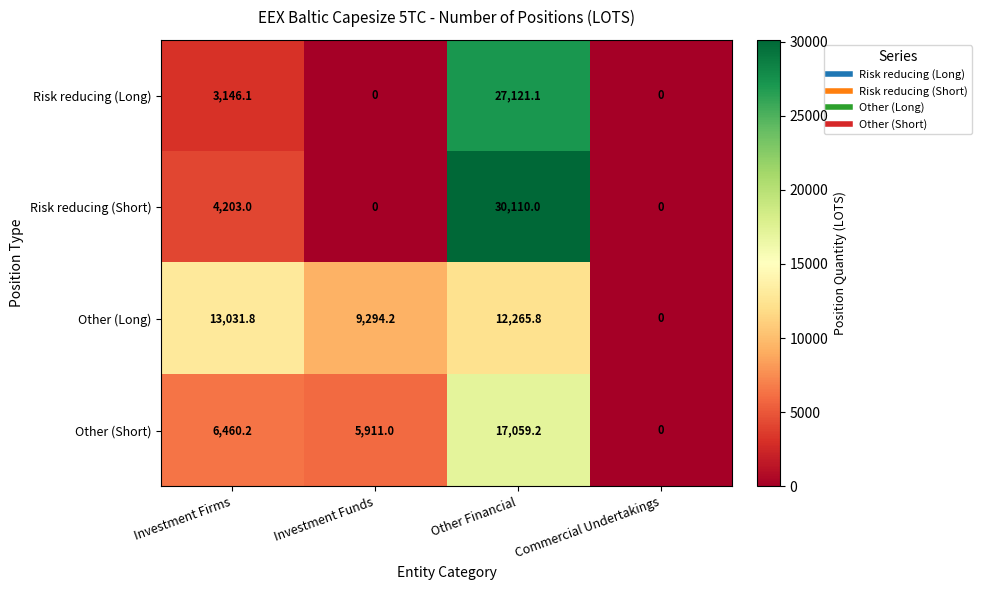

Where does the Risk reducing (Long) series first go above 3146?

Investment Firms